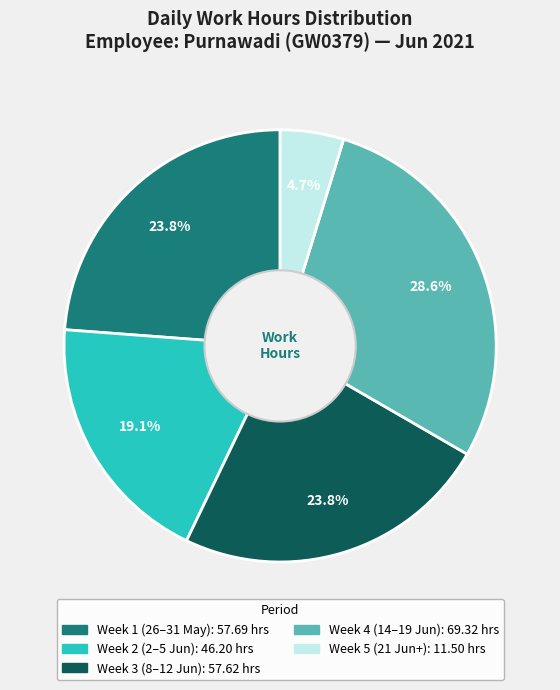

Is there any slice that represents more than half of the pie?

No